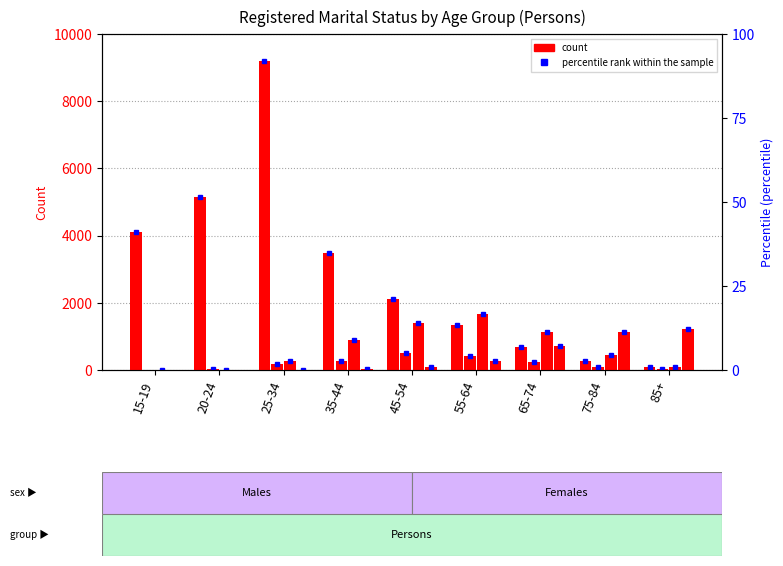

Reading right to left, extract all data points from this chart.

Never married: 101	262	671	1350	2116	3472	9200	5136	4100
Separated: 21	88	235	422	499	272	165	29	0
Divorced: 94	459	1136	1664	1395	884	272	11	4
Widowed: 1231	1145	724	278	86	29	13	0	0